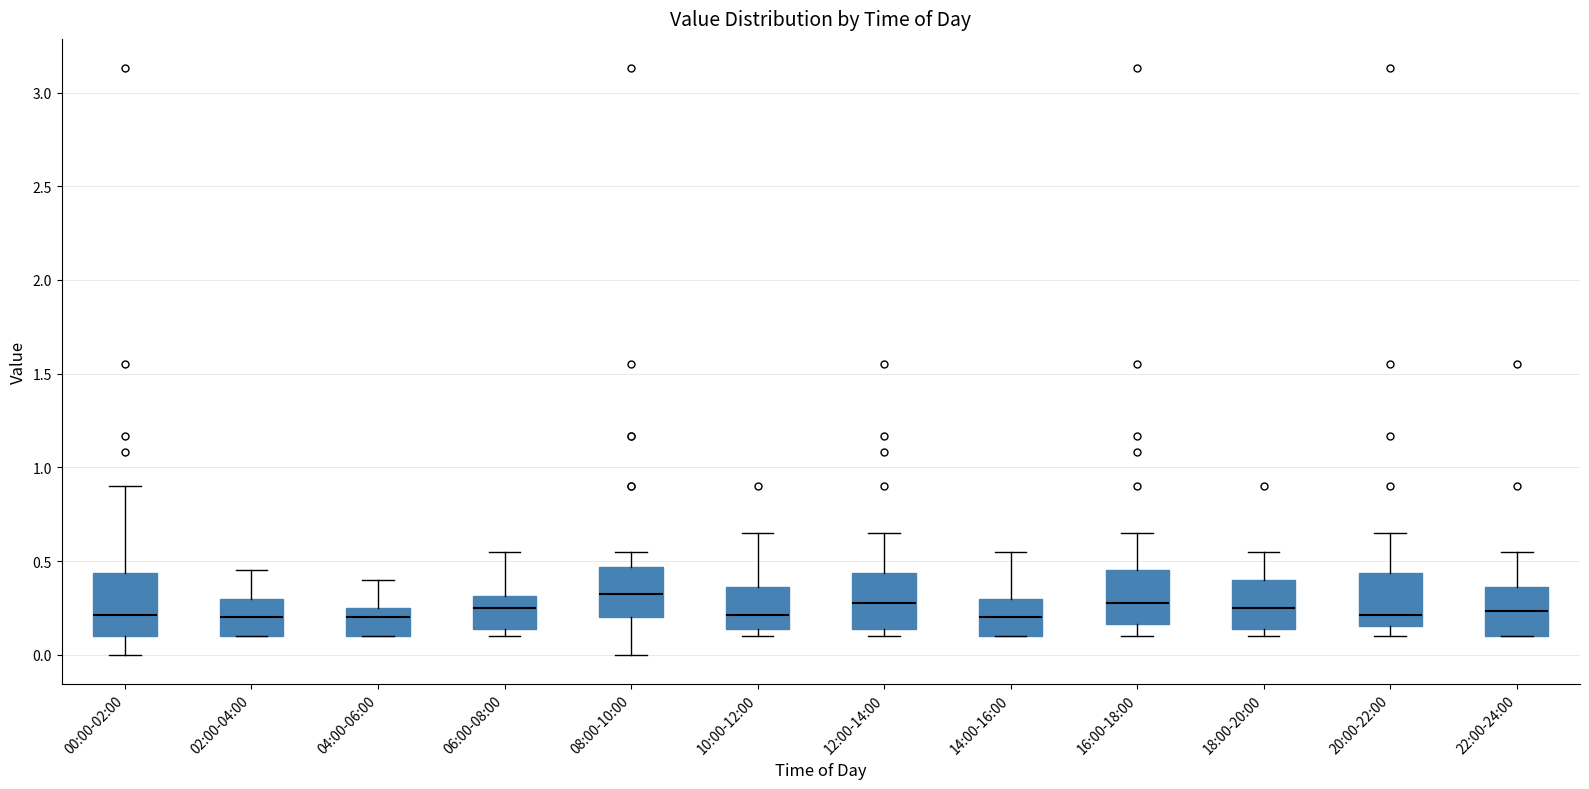

Reading left to right, transcribe this box plot: for each box, give where its median line is, the range the box spans, and where its two whiskers end, as read against the y-axis. The values are not printed on the chart, so give them approximately, as read against the axis.

00:00-02:00: median 0.20, box 0.10 to 0.45, whiskers 0.00 to 0.90
02:00-04:00: median 0.20, box 0.10 to 0.30, whiskers 0.10 to 0.45
04:00-06:00: median 0.20, box 0.10 to 0.25, whiskers 0.10 to 0.40
06:00-08:00: median 0.25, box 0.15 to 0.30, whiskers 0.10 to 0.55
08:00-10:00: median 0.35, box 0.20 to 0.45, whiskers 0.00 to 0.55
10:00-12:00: median 0.20, box 0.15 to 0.35, whiskers 0.10 to 0.65
12:00-14:00: median 0.30, box 0.15 to 0.45, whiskers 0.10 to 0.65
14:00-16:00: median 0.20, box 0.10 to 0.30, whiskers 0.10 to 0.55
16:00-18:00: median 0.30, box 0.15 to 0.45, whiskers 0.10 to 0.65
18:00-20:00: median 0.25, box 0.15 to 0.40, whiskers 0.10 to 0.55
20:00-22:00: median 0.20, box 0.15 to 0.45, whiskers 0.10 to 0.65
22:00-24:00: median 0.25, box 0.10 to 0.35, whiskers 0.10 to 0.55